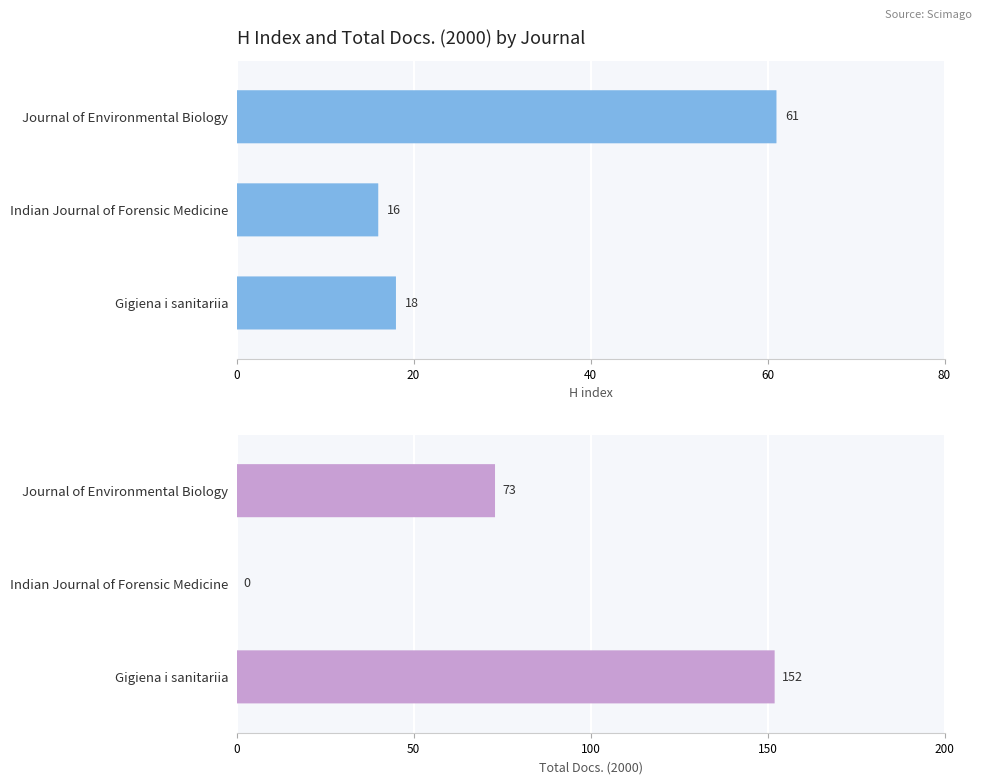

What is the difference between the Total Docs. (2000) values at Indian Journal of Forensic Medicine and Journal of Environmental Biology?

73